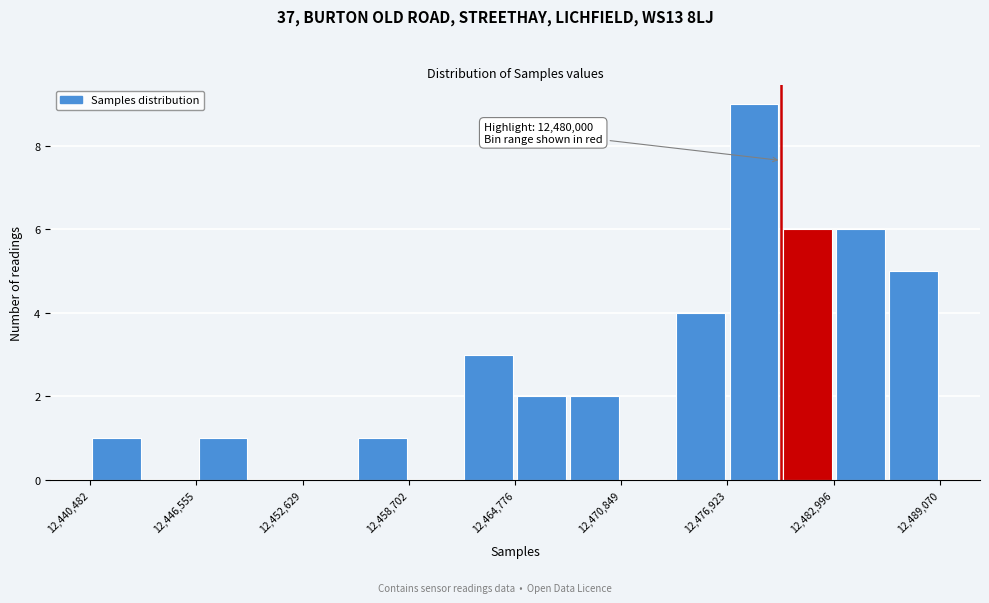

Around what value on the x-axis is the tallest bar? Give the approximate position of its centre, as read against the axis.

12478000